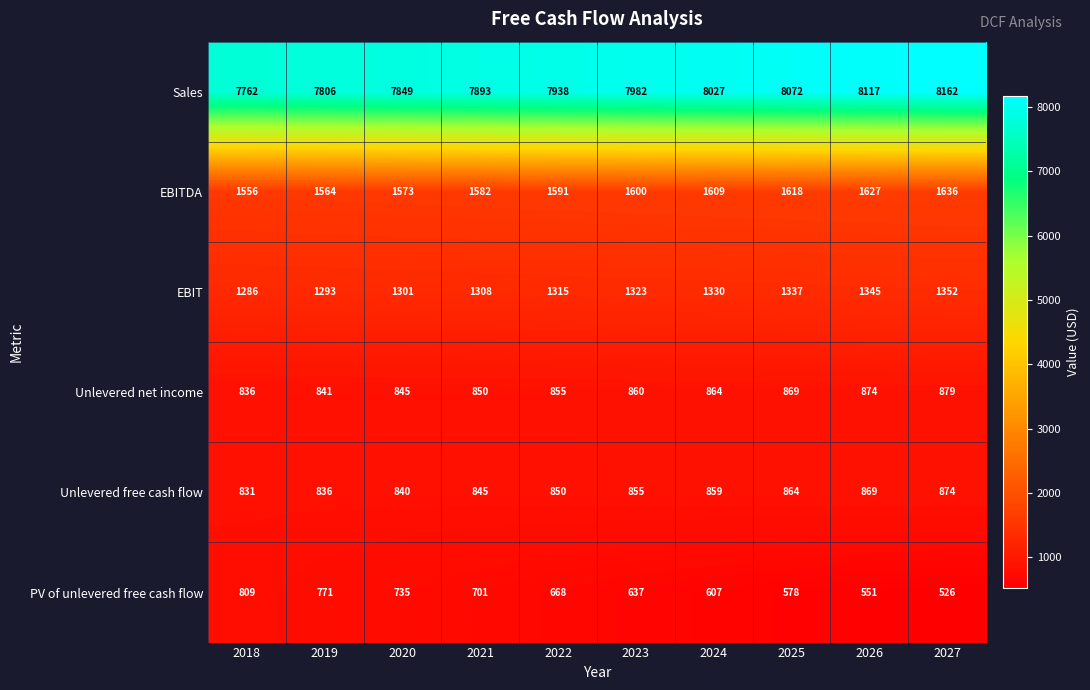

How many series are shown in this chart?

6